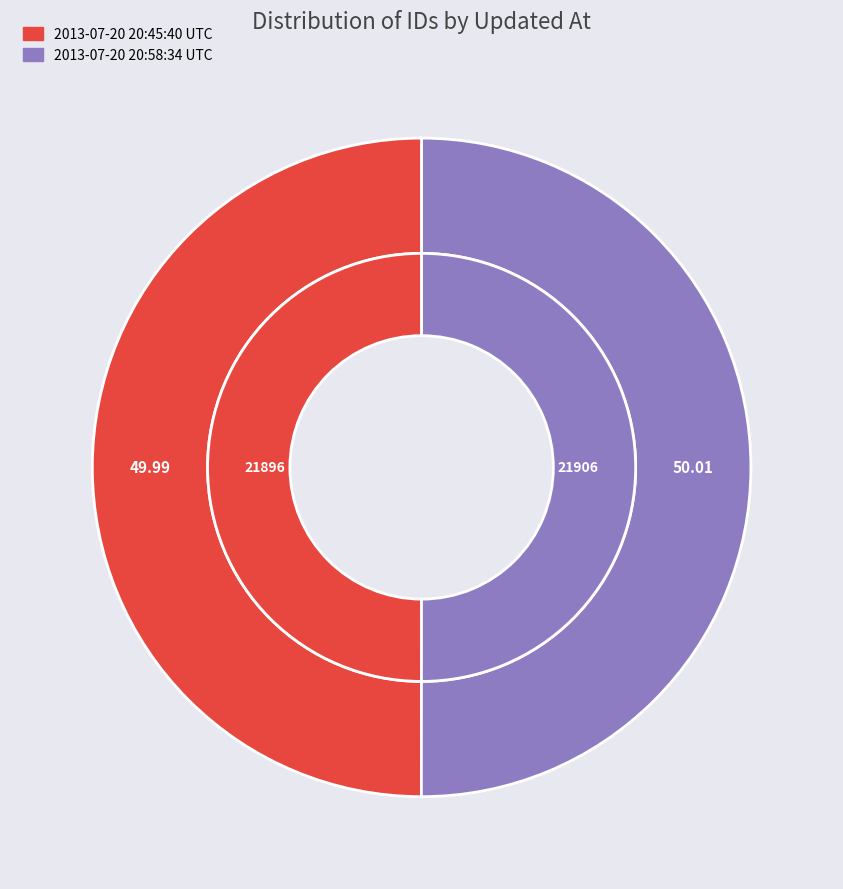

Which category has the biggest portion of the pie?

2013-07-20 20:58:34 UTC